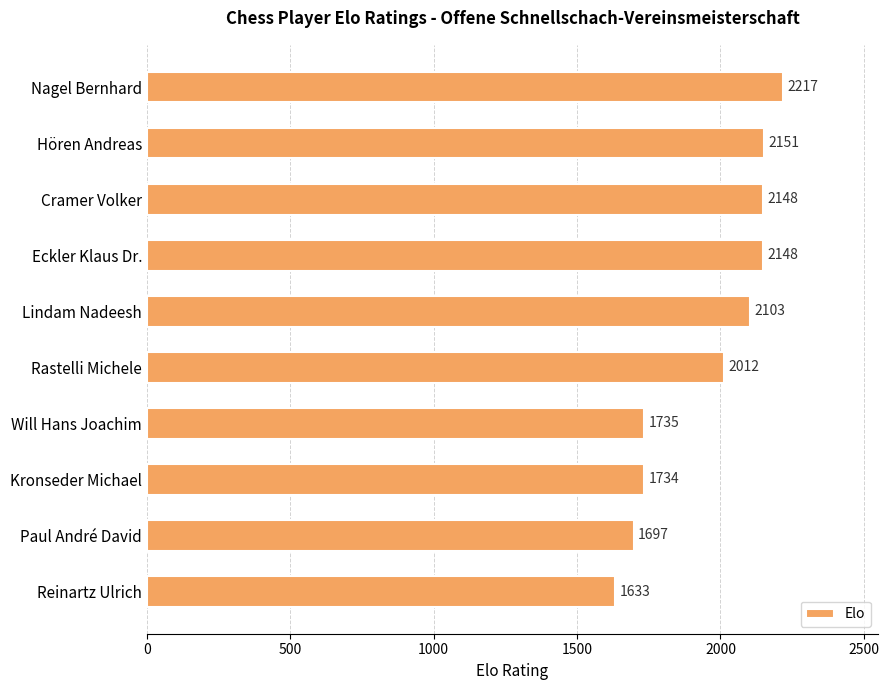

What is the difference between the maximum and second lowest values?

520